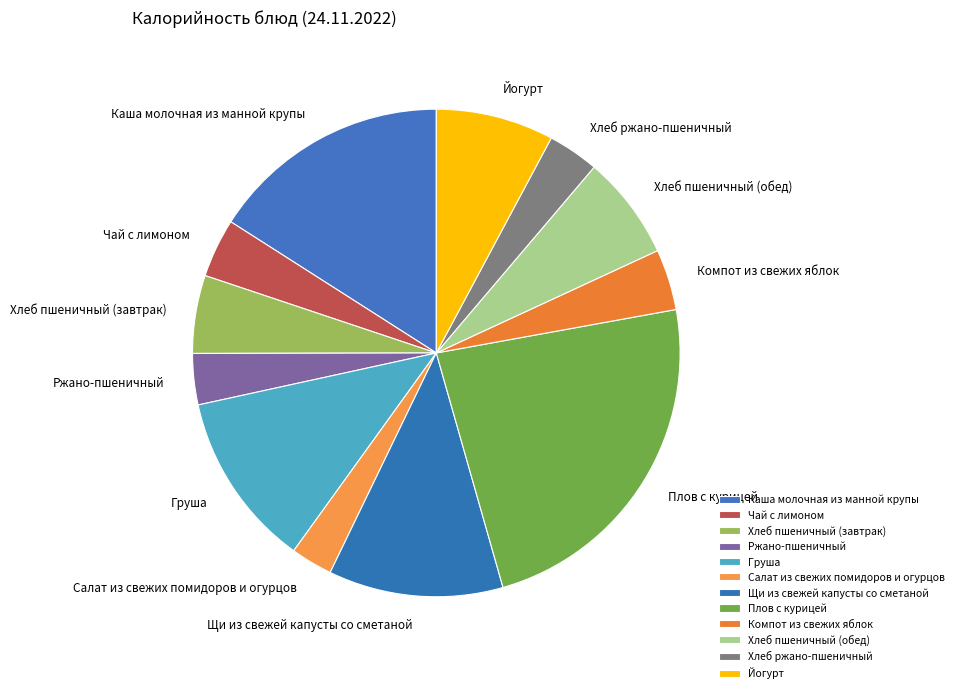

The Каша молочная из манной крупы slice represents 16% of the pie. True or false?

True